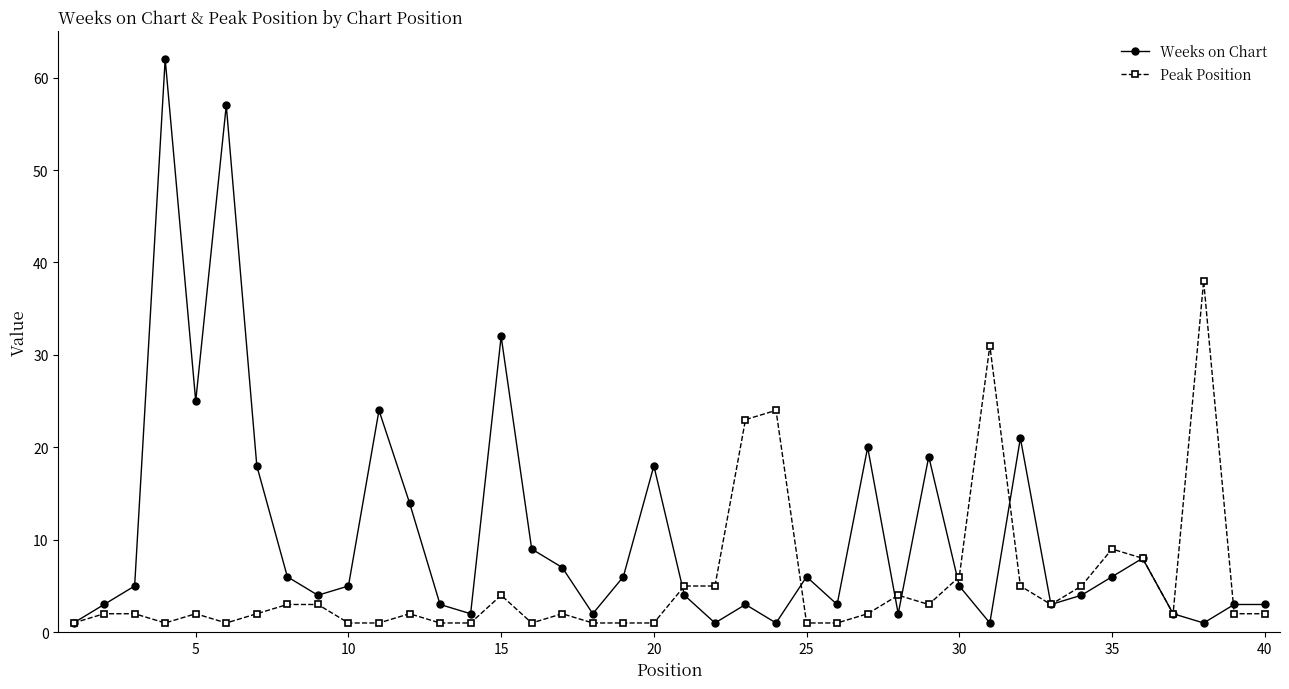

Is this an area chart (filled region under the line)?

No